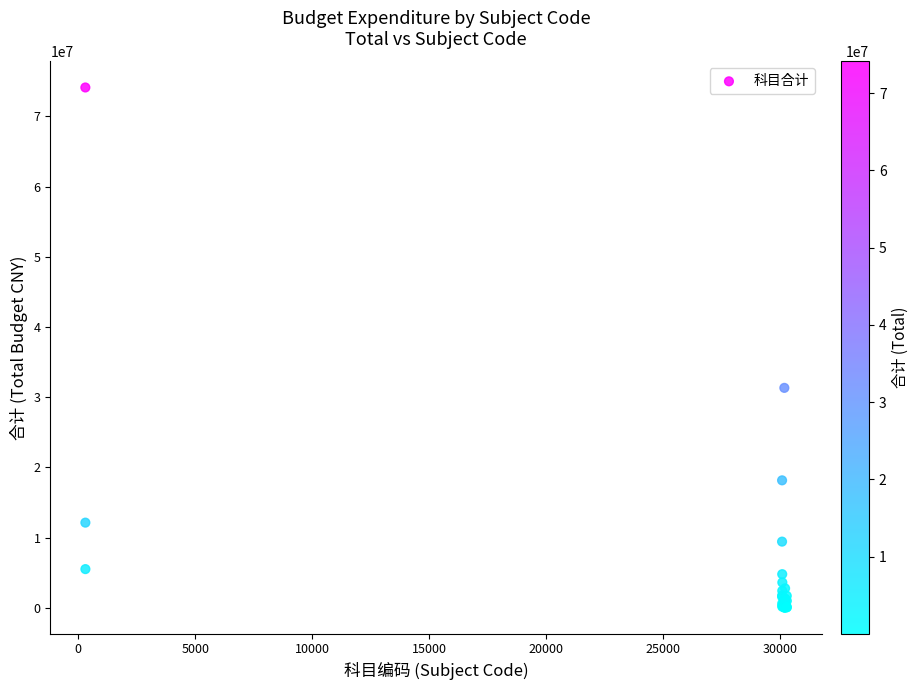

What Y value in the scatter plot is closest to 37065122?

31327324.4